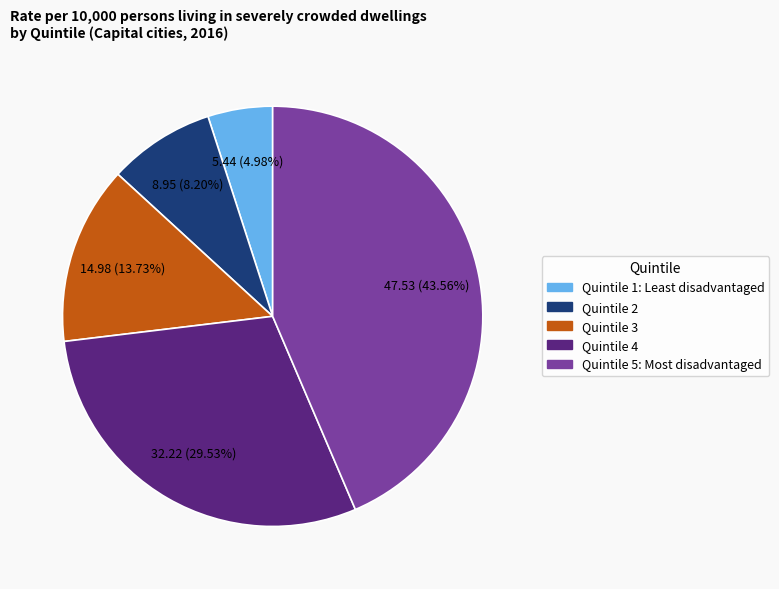

How many slices are in this pie chart?

5